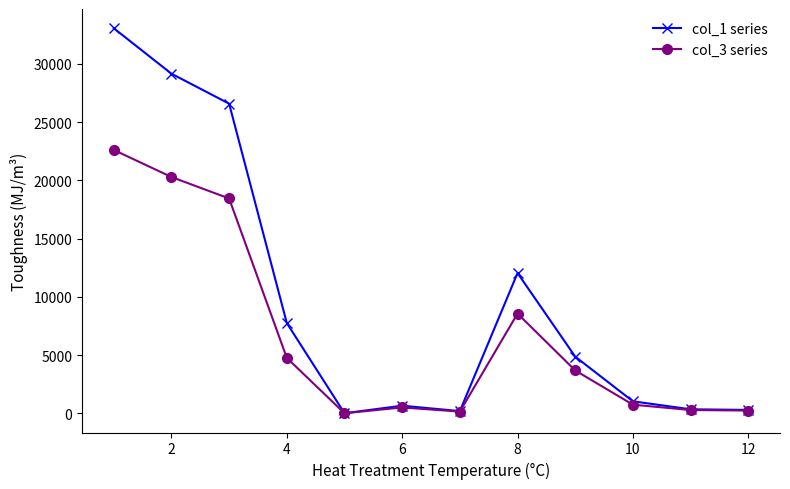

What is the maximum value for col_3 series?

22617